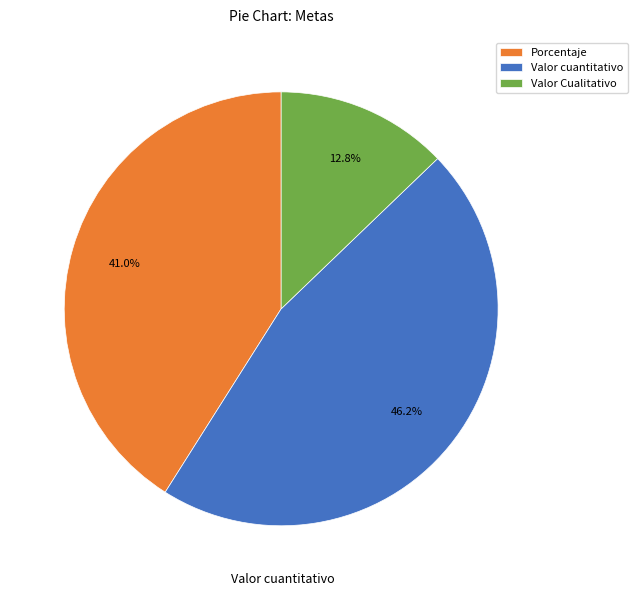

True or false: Porcentaje accounts for 24% of the total.

False